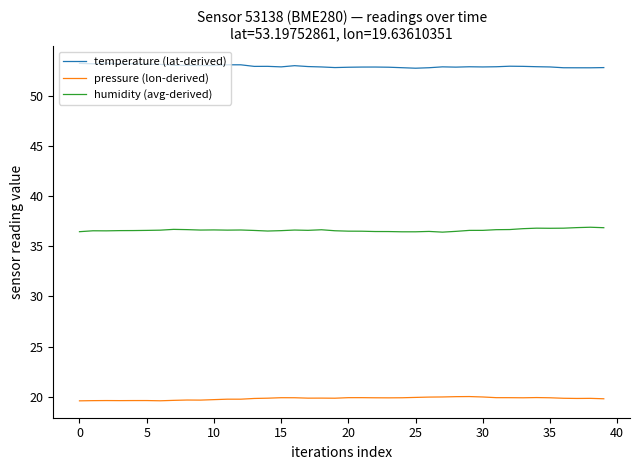

Rank the series by their maximum value, from lowest to highest.

pressure (lon-derived), humidity (avg-derived), temperature (lat-derived)